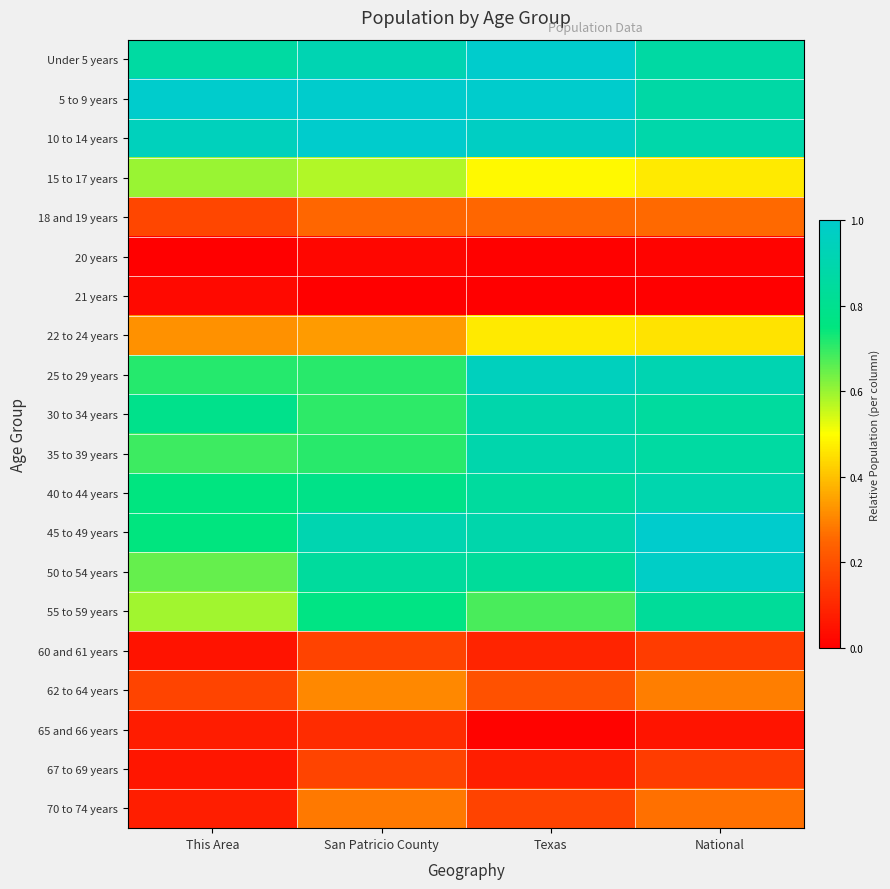

Which label corresponds to the smallest value in the chart?

This Area